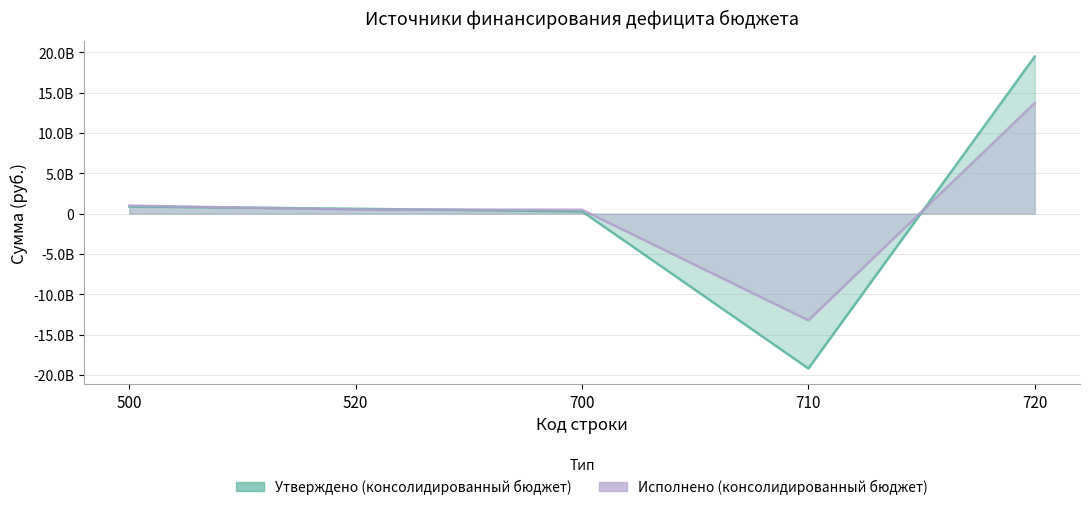

What is the difference between the Исполнено (консолидированный бюджет) values at 520 and 700?

26545213.2